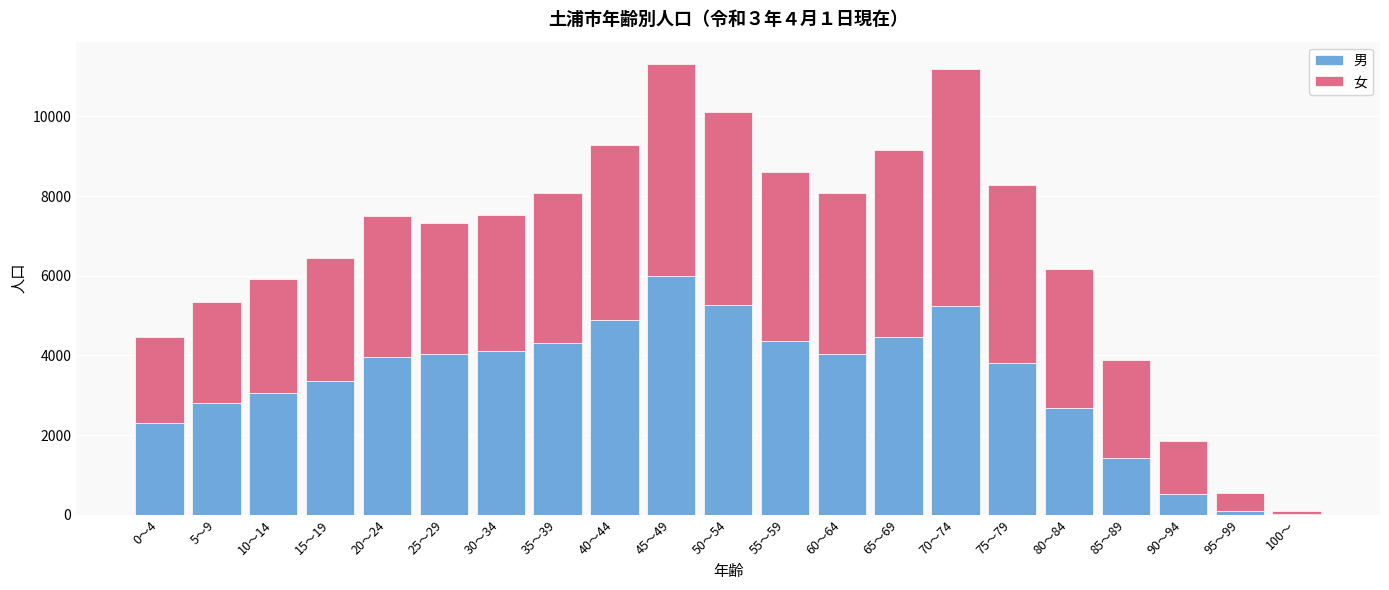

Which category has the highest value in the 男 series?

45～49